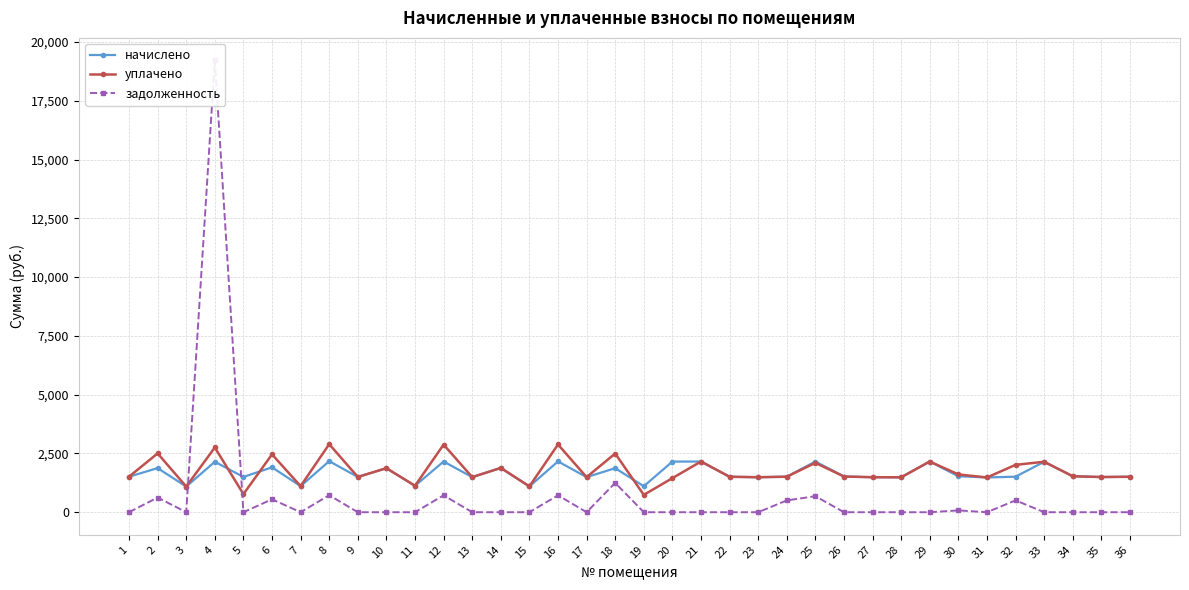

What is the value of the уплачено point at the 8th from the left?

2895.5